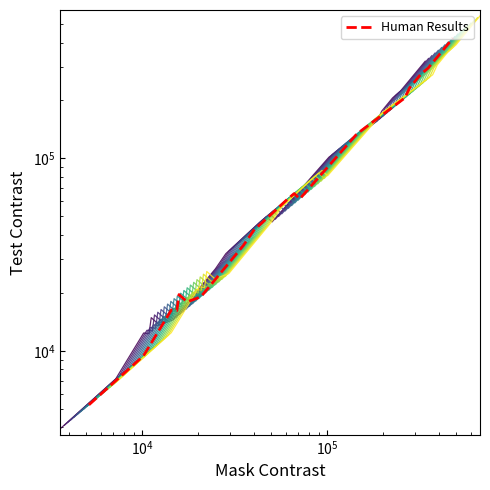

The value at 7 is 48317. True or false?

False